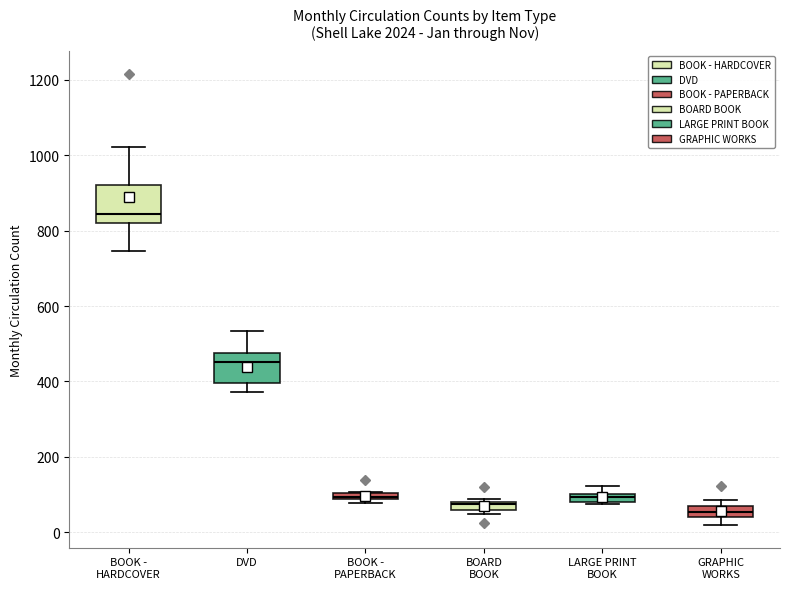

Which box's median line is the highest?

BOOK - HARDCOVER